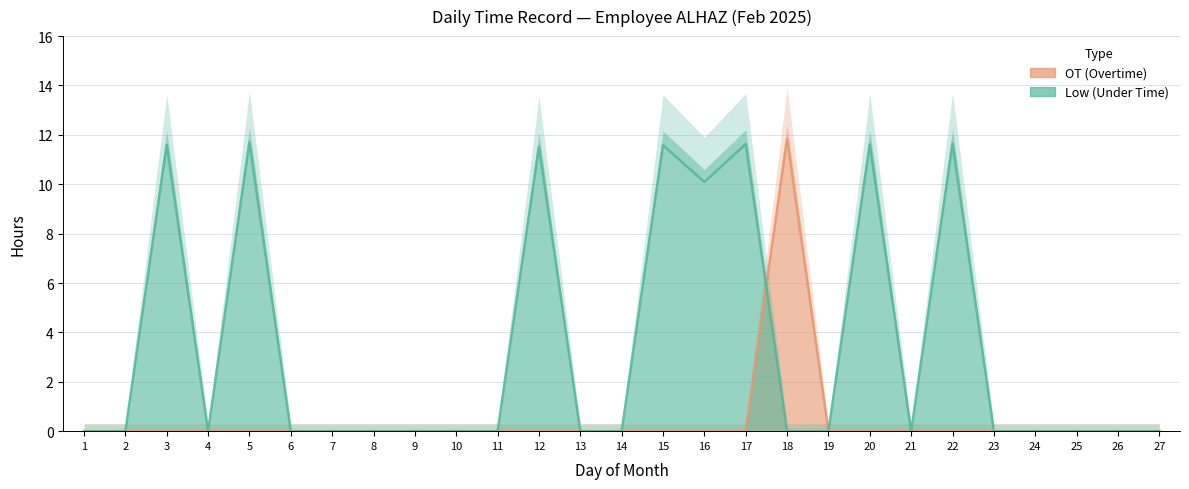

True or false: OT (Overtime) has more than 0 interior local peaks.

True